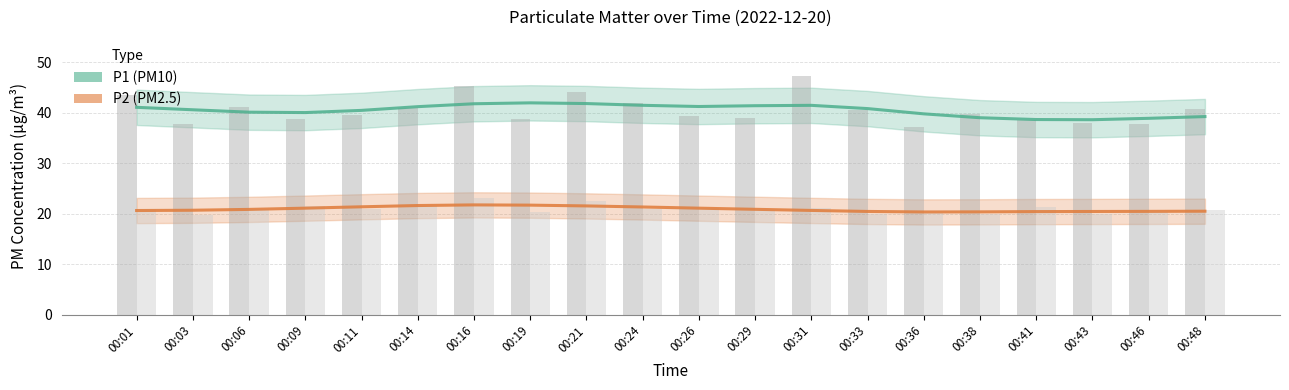

The P2 (PM2.5) series shows 20.6 at 00:01. True or false?

True